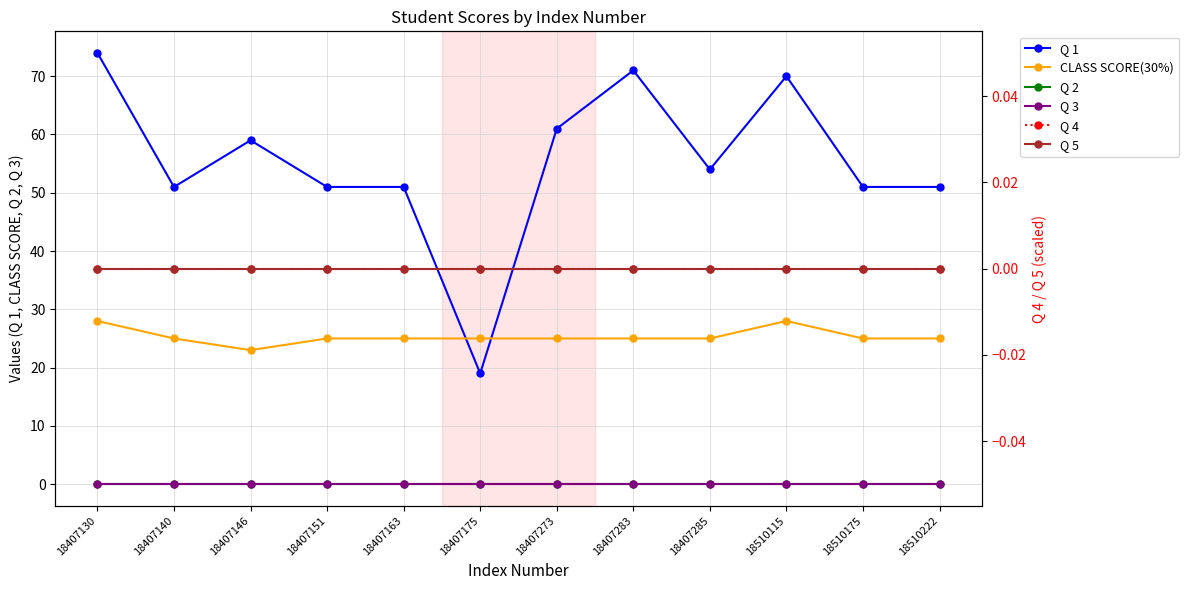

What is the maximum value shown in the chart?

74